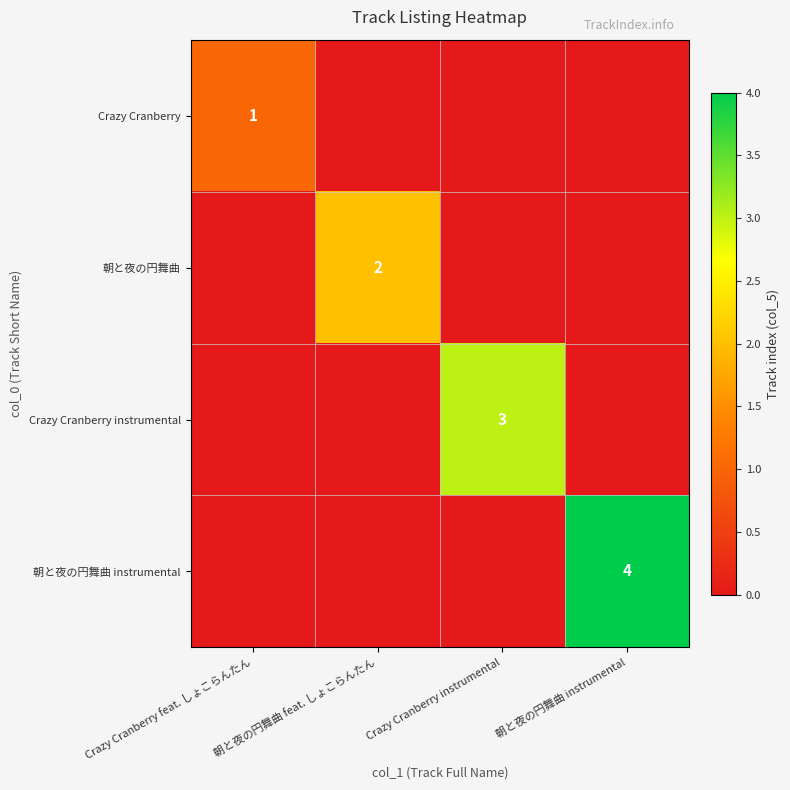

True or false: Crazy Cranberry instrumental has a value of 3 at Crazy Cranberry instrumental.

True